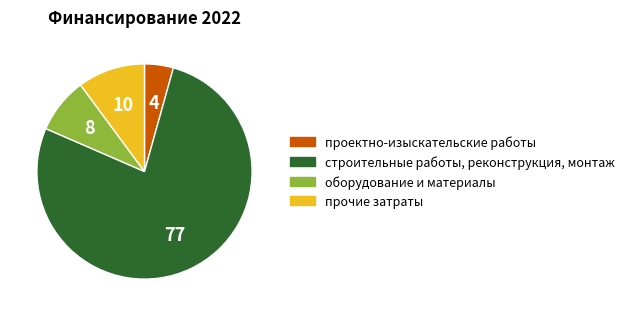

Which has a higher value, строительные работы, реконструкция, монтаж or проектно-изыскательские работы?

строительные работы, реконструкция, монтаж